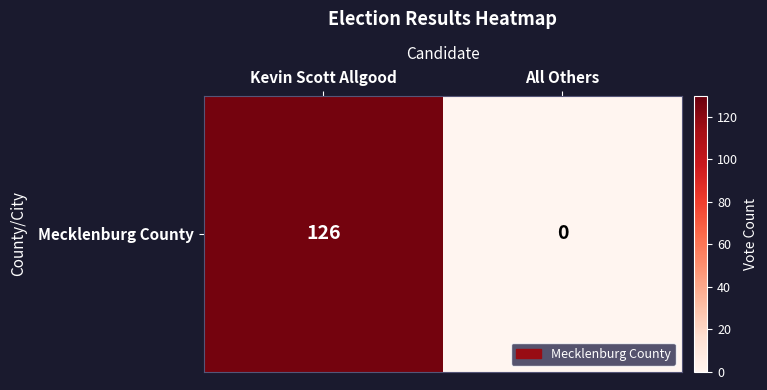

At which category does the chart reach its minimum across all series?

All Others